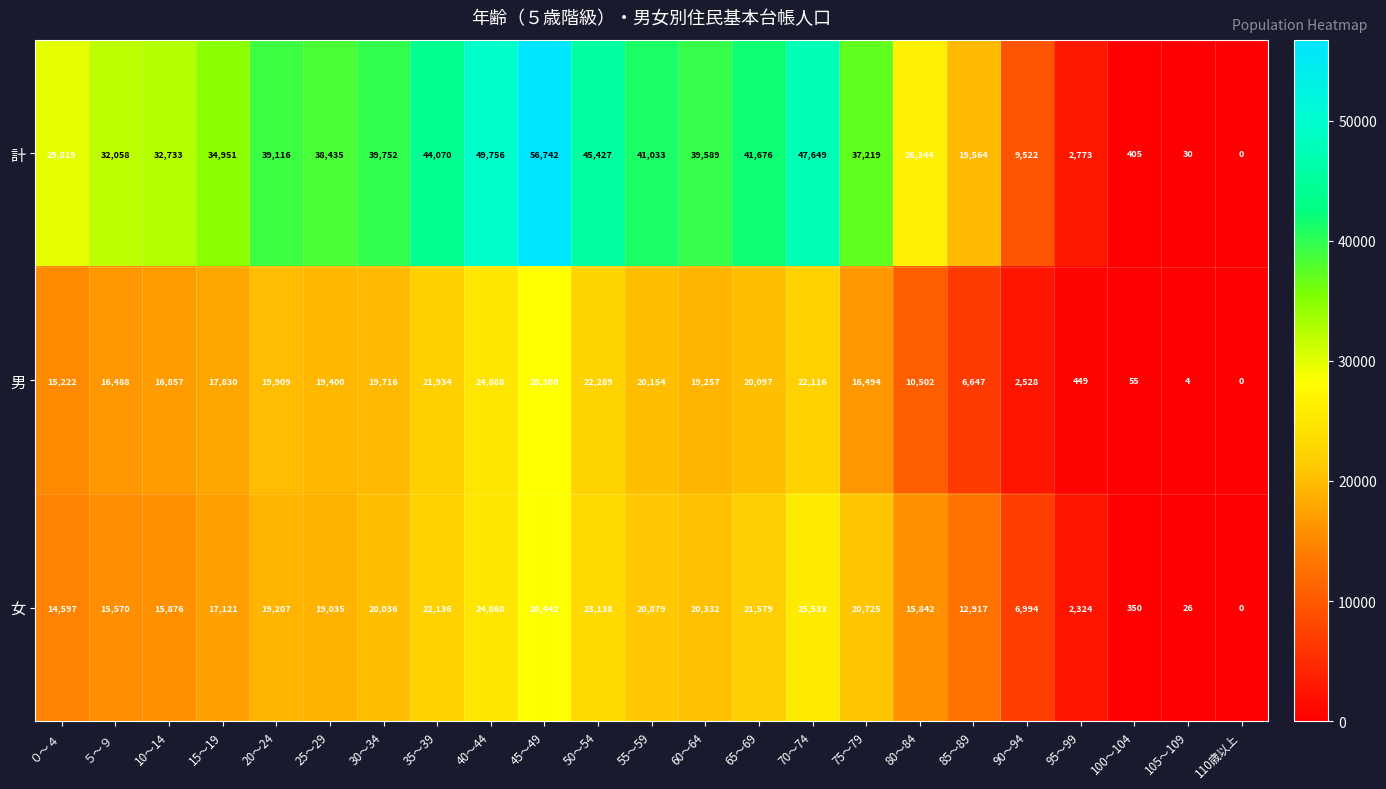

At 105～109, list the series in order from smallest to largest.

男, 女, 計